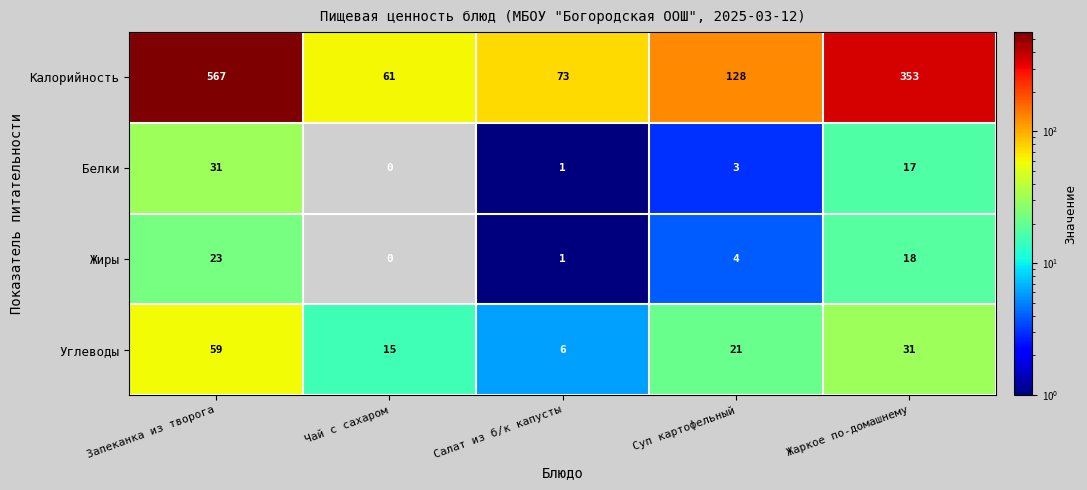

What is the sum of all Калорийность values?

1182